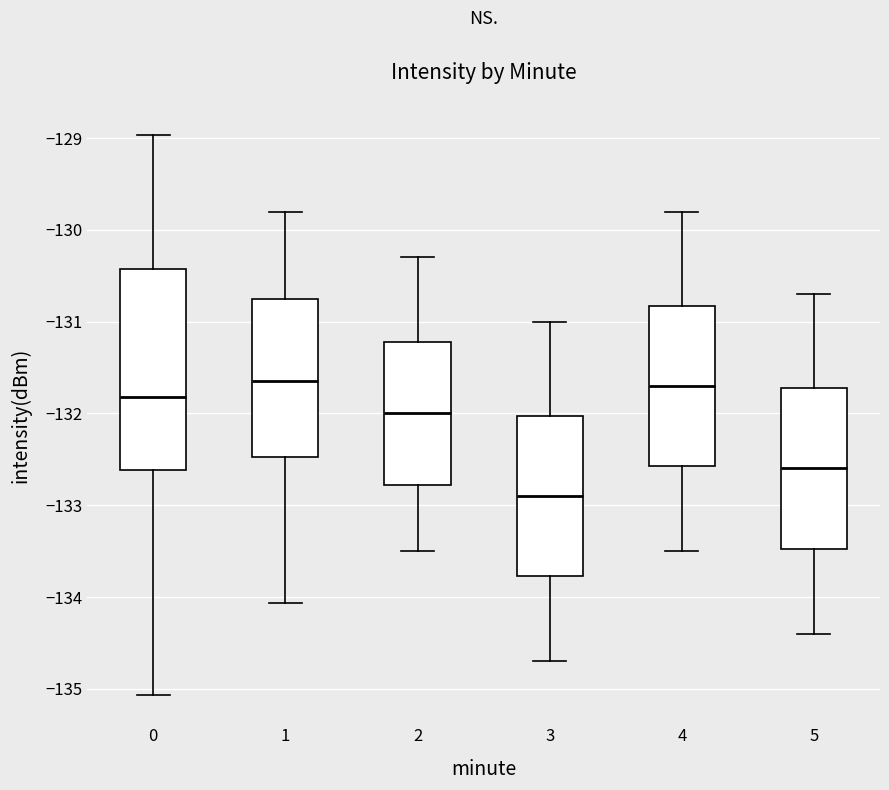

Where does the lower whisker of the box at x = 5 end on the y-axis? The values are not printed on the chart, so give them approximately, as read against the axis.

-134.4